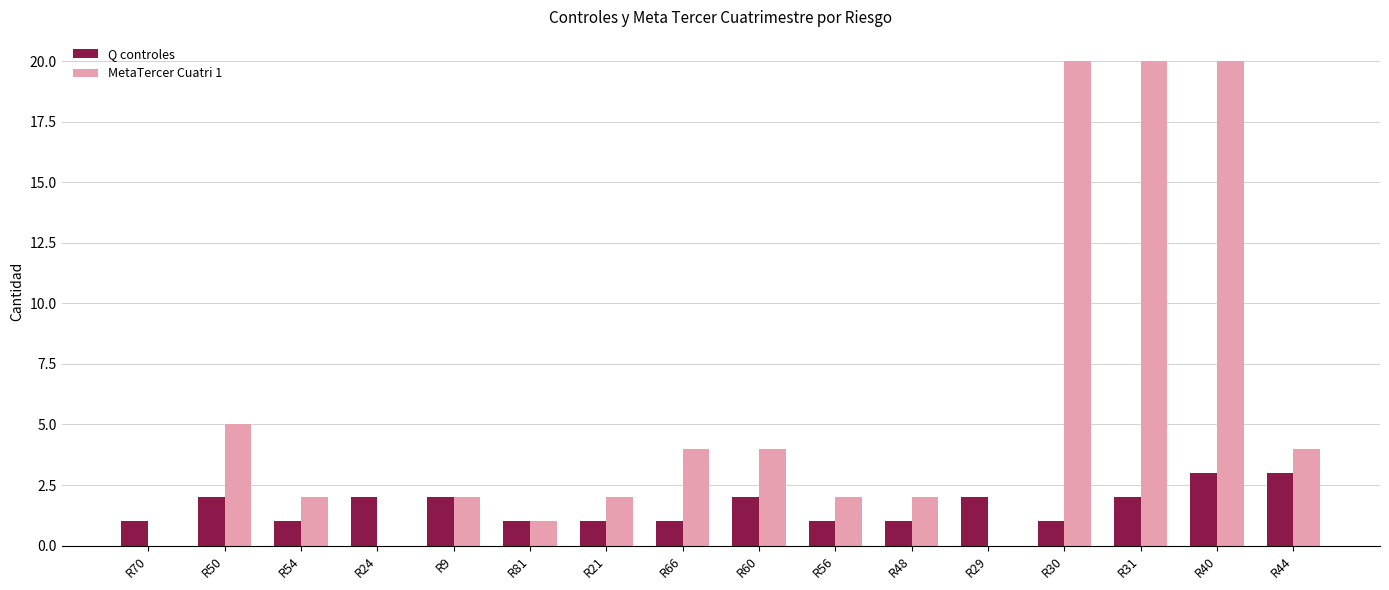

Is it true that MetaTercer Cuatri 1 equals 4 at R44?

True